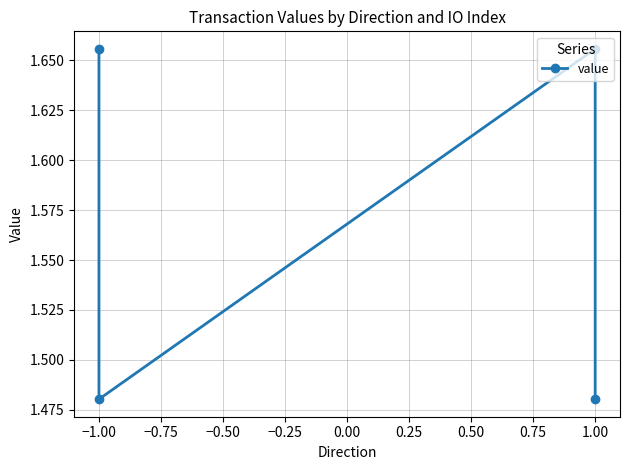

What is the change in value from −1.25 to −1.00?

-0.2